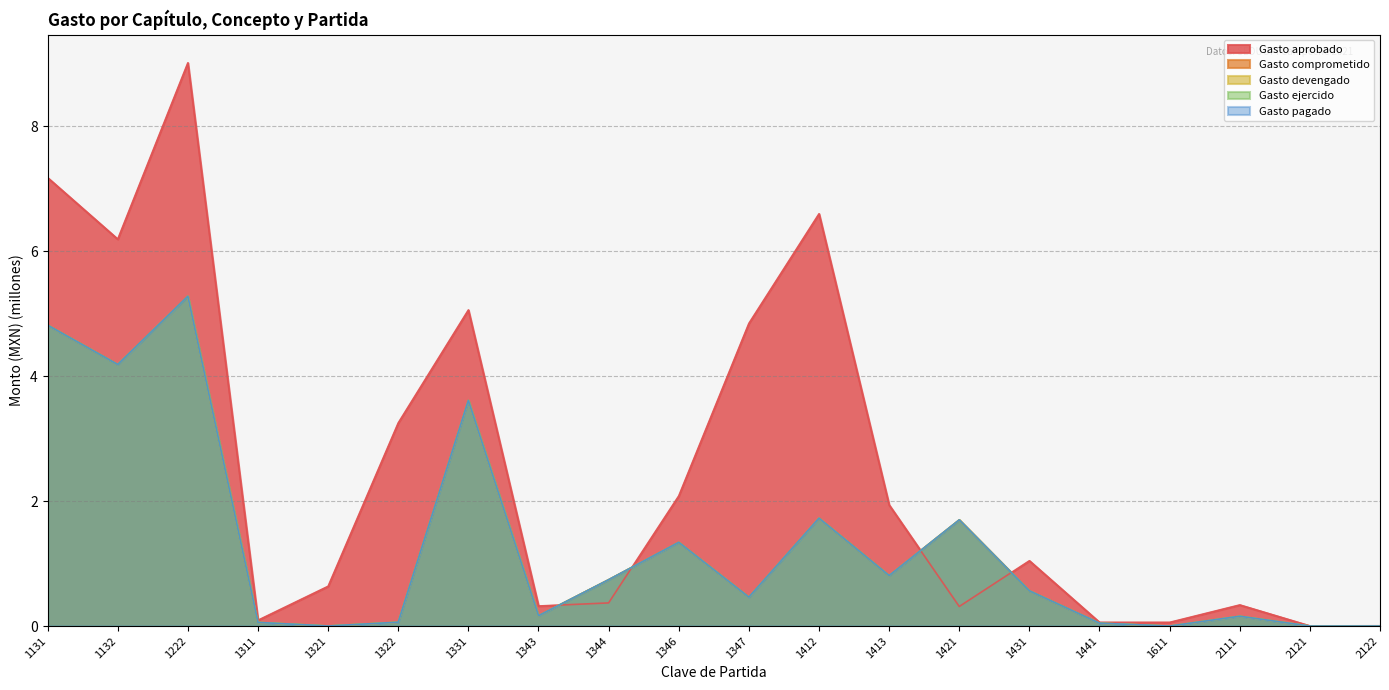

Which label corresponds to the smallest value in the chart?

1611